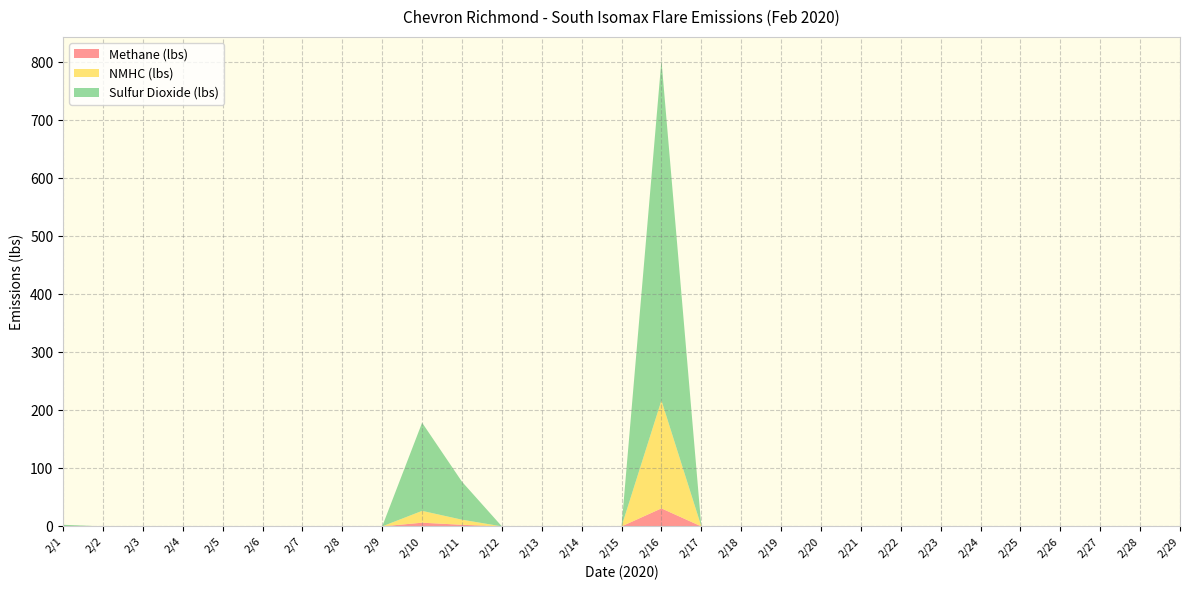

Reading left to right, list all the values displayed in this chart.

Methane (lbs): 2/1=0.1	2/2=0.0	2/3=0.0	2/4=0.0	2/5=0.0	2/6=0.0	2/7=0.0	2/8=0.0	2/9=0.0	2/10=6.4	2/11=2.7	2/12=0.0	2/13=0.0	2/14=0.0	2/15=0.0	2/16=31.0	2/17=0.0	2/18=0.0	2/19=0.0	2/20=0.0	2/21=0.0	2/22=0.0	2/23=0.0	2/24=0.0	2/25=0.0	2/26=0.0	2/27=0.0	2/28=0.0	2/29=0.0
NMHC (lbs): 2/1=0.3	2/2=0.0	2/3=0.0	2/4=0.0	2/5=0.0	2/6=0.0	2/7=0.0	2/8=0.0	2/9=0.0	2/10=20.4	2/11=8.8	2/12=0.0	2/13=0.0	2/14=0.0	2/15=0.0	2/16=186.0	2/17=0.0	2/18=0.0	2/19=0.0	2/20=0.0	2/21=0.0	2/22=0.0	2/23=0.0	2/24=0.0	2/25=0.0	2/26=0.0	2/27=0.0	2/28=0.0	2/29=0.0
Sulfur Dioxide (lbs): 2/1=2.3	2/2=0.0	2/3=0.0	2/4=0.0	2/5=0.0	2/6=0.0	2/7=0.0	2/8=0.0	2/9=0.0	2/10=151.9	2/11=65.4	2/12=0.0	2/13=0.0	2/14=0.0	2/15=0.0	2/16=586.4	2/17=0.0	2/18=0.0	2/19=0.0	2/20=0.0	2/21=0.0	2/22=0.0	2/23=0.0	2/24=0.0	2/25=0.0	2/26=0.0	2/27=0.0	2/28=0.0	2/29=0.0